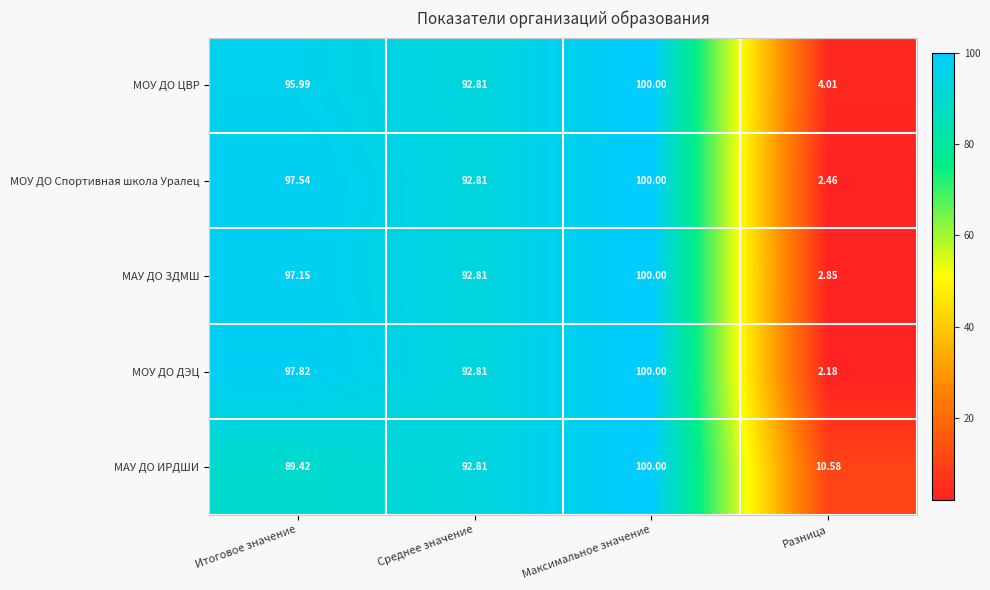

Rank the series at Разница from highest to lowest value.

МАУ ДО ИРДШИ, МОУ ДО ЦВР, МАУ ДО ЗДМШ, МОУ ДО Спортивная школа Уралец, МОУ ДО ДЭЦ